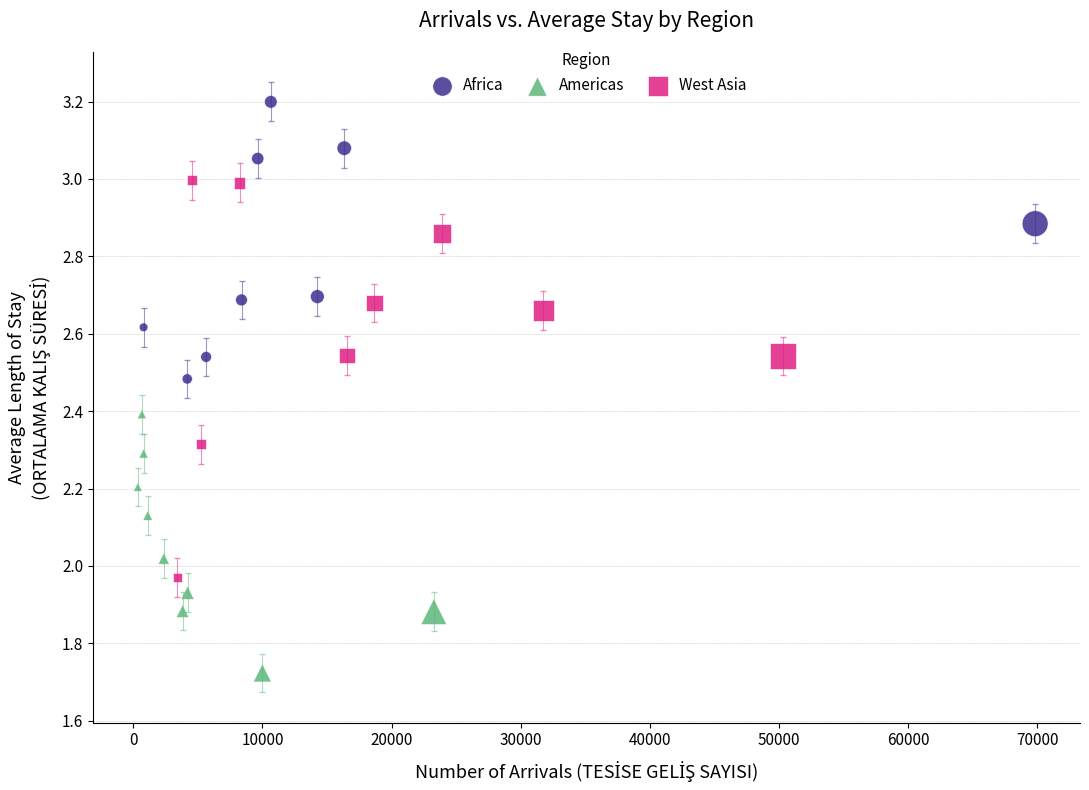

Which series reaches the minimum Y coordinate?

Americas